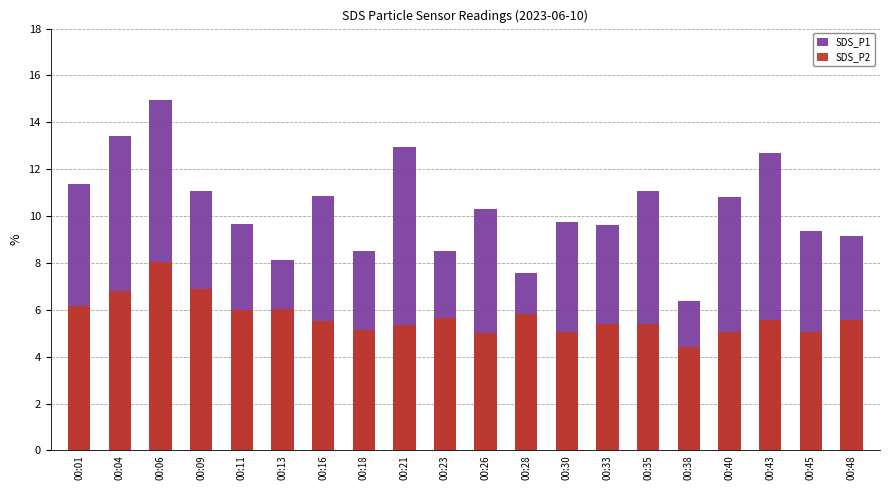

True or false: SDS_P2 has a value of 2.4 at 00:26.

False